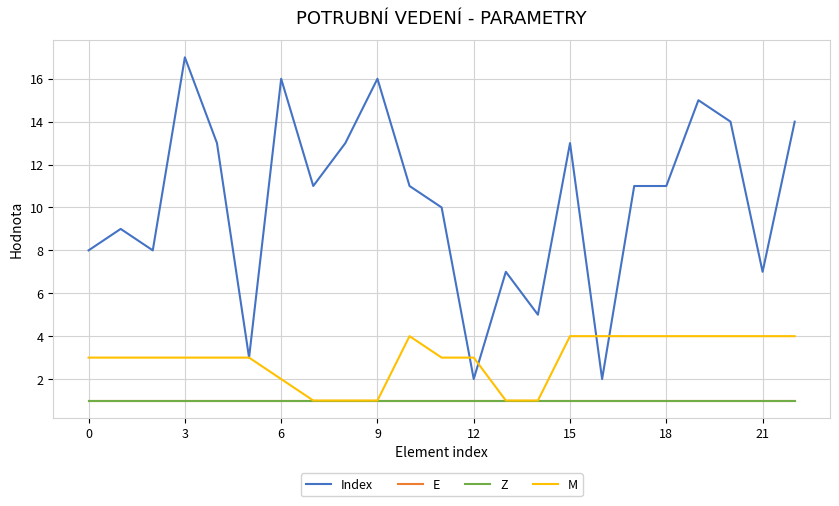

Does the chart display data point markers on the line(s)?

No